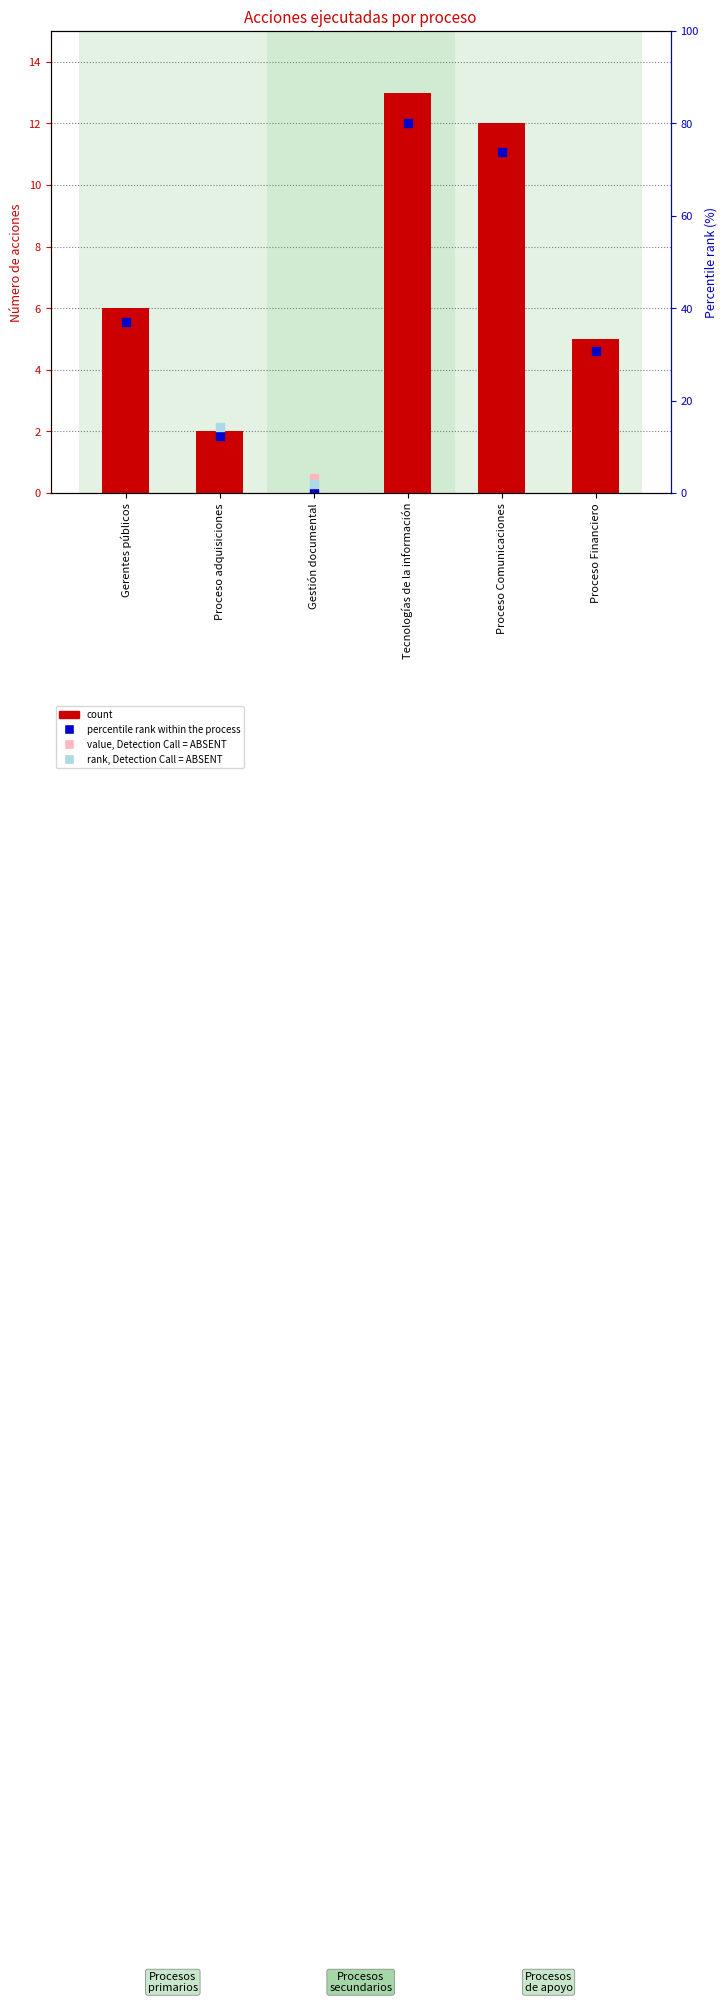

At how many categories does at least one series exceed 2?

4